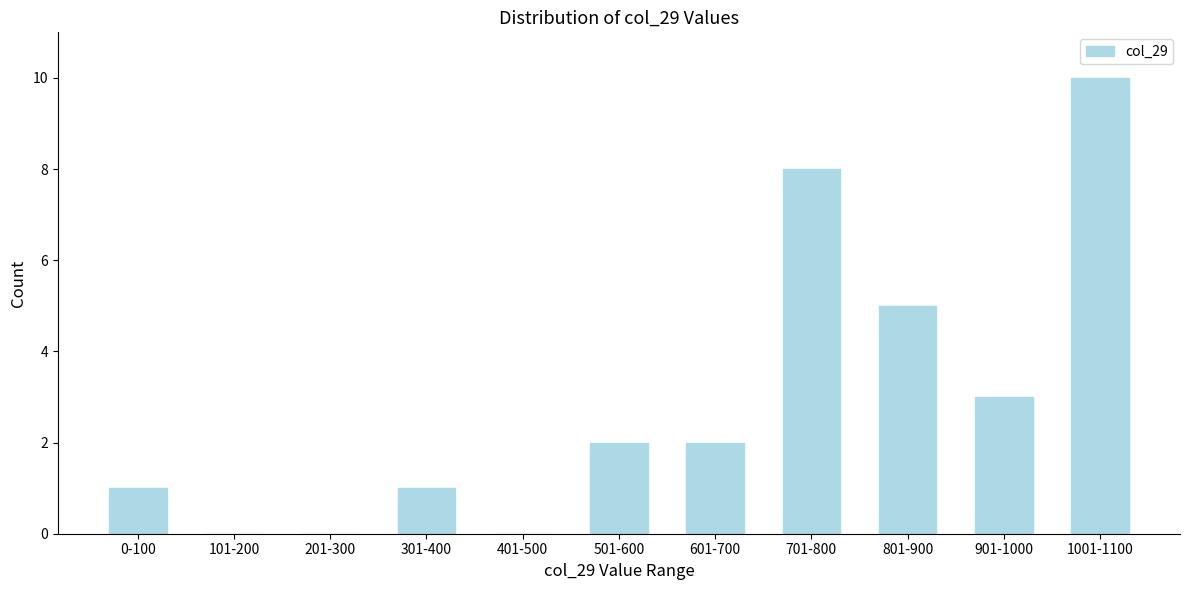

Reading right to left, what are all the values shown in this chart?

1001-1100=10	901-1000=3	801-900=5	701-800=8	601-700=2	501-600=2	401-500=0	301-400=1	201-300=0	101-200=0	0-100=1